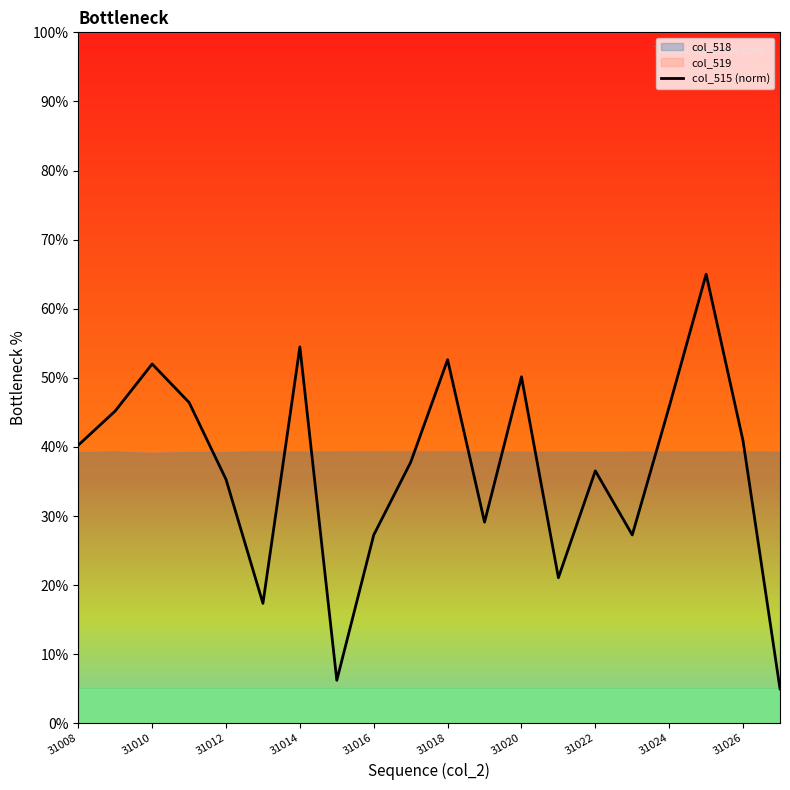

Is it true that col_515 (norm) equals 50.2 at 31020?

True